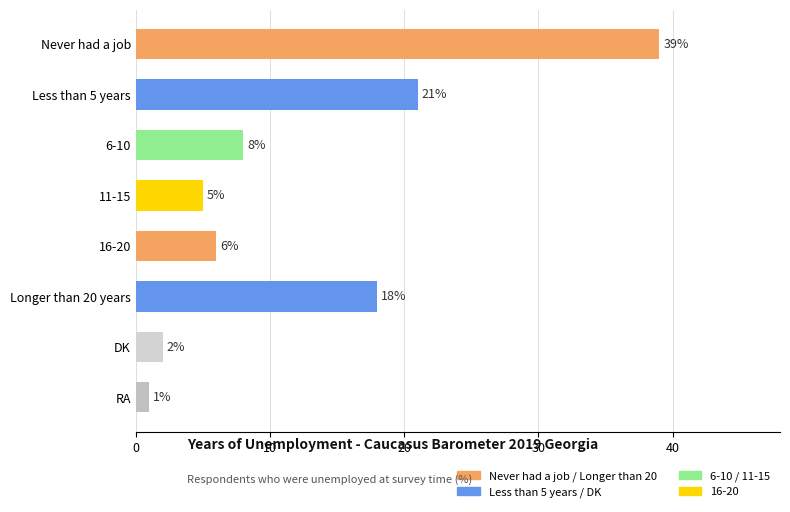

Reading top to bottom, list all the values displayed in this chart.

39	21	8	5	6	18	2	1